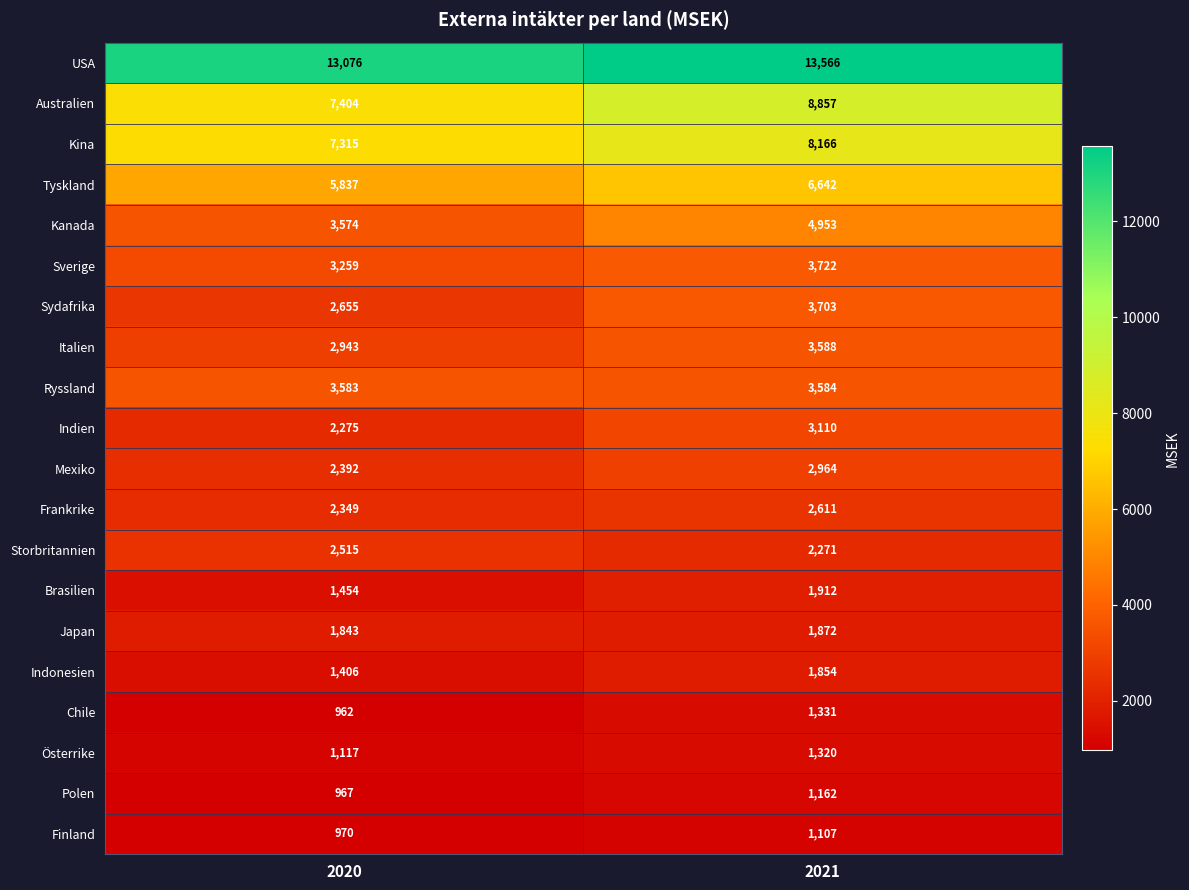

What is the difference between the maximum and minimum values in the Japan series?

29